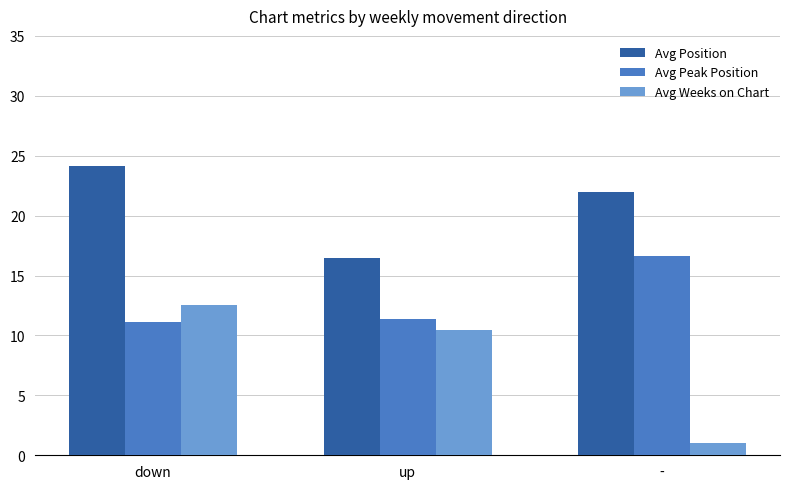

How many categories are shown in the chart?

3